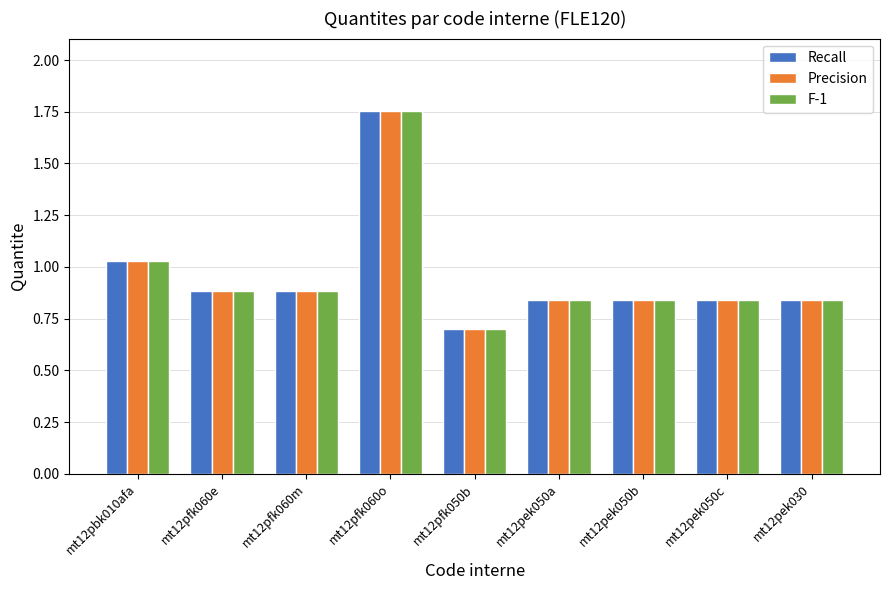

At how many categories does at least one series exceed 0?

9